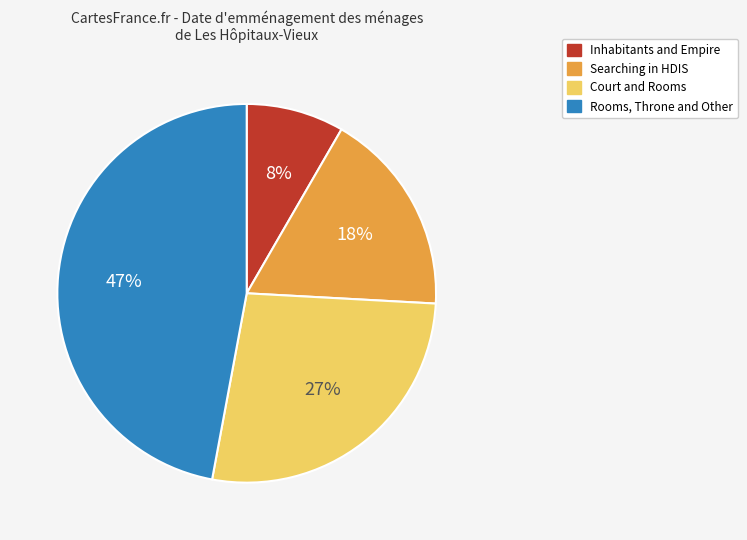

To the nearest percent, what is the average slice percentage?

25%